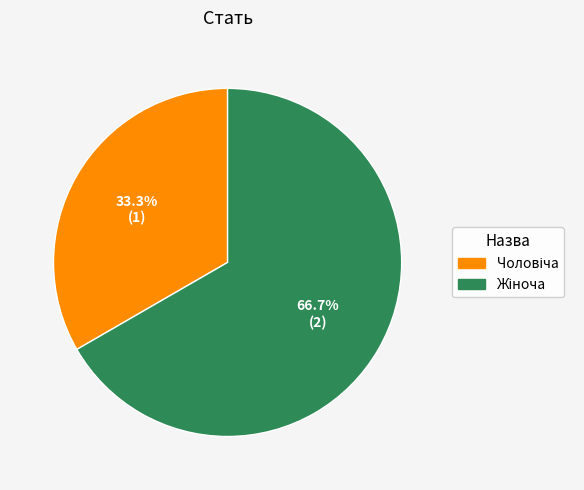

Is there any slice that represents more than half of the pie?

Yes